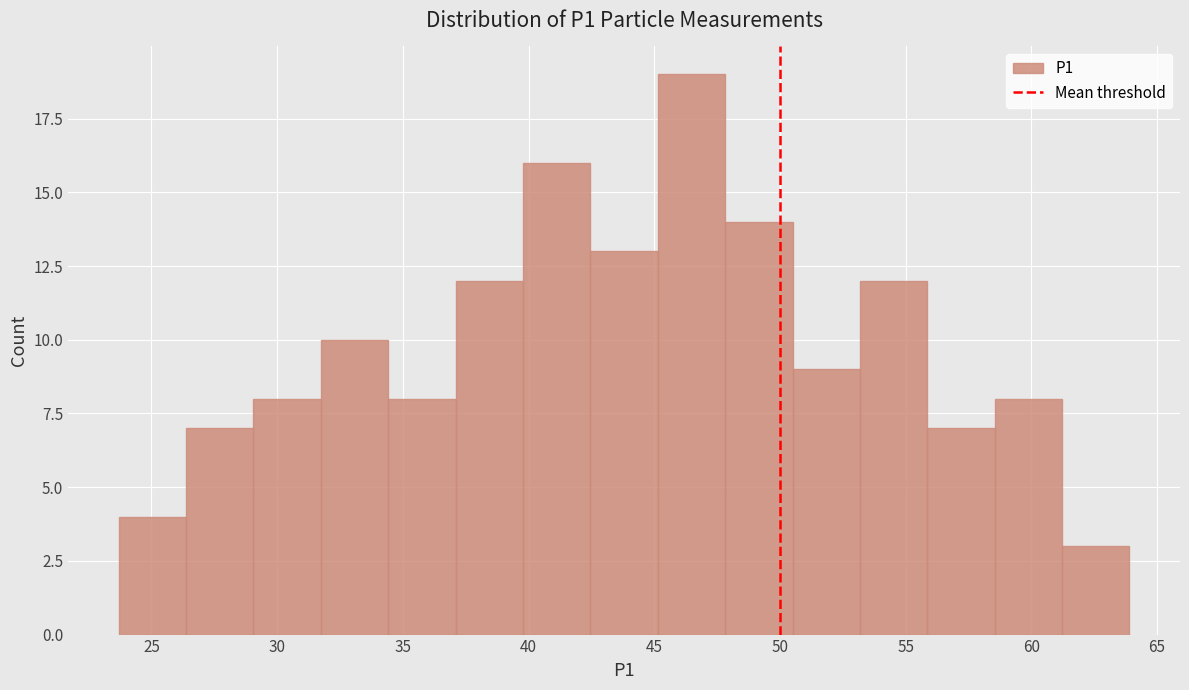

How tall is the bar that spans 34.5 to 37.0 on the x-axis? Neither the bar edges nor the heights are printed on the chart, so give them approximately, as read against the axes.

8